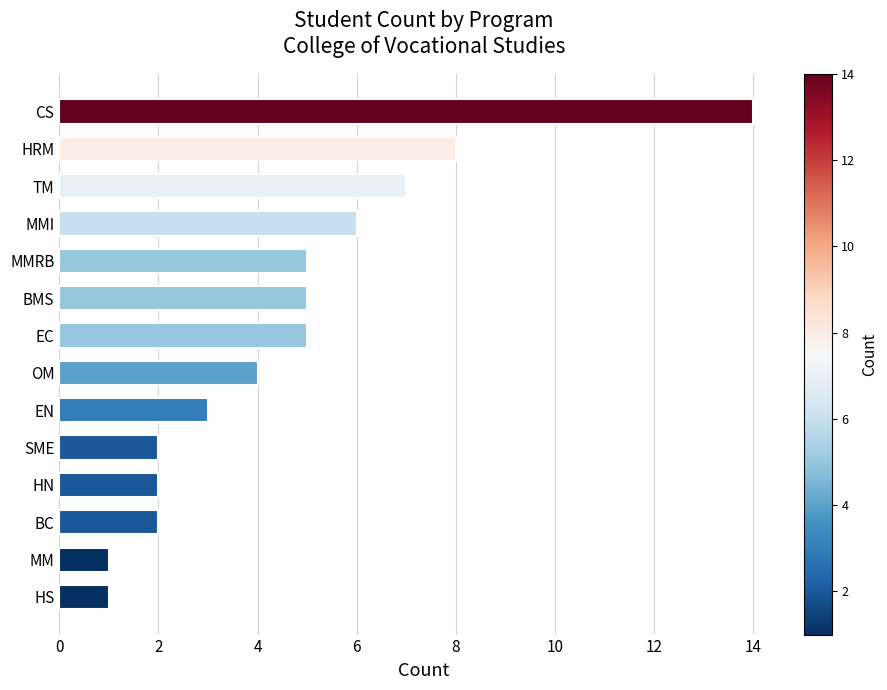

Reading bottom to top, extract all data points from this chart.

HS=1	MM=1	BC=2	HN=2	SME=2	EN=3	OM=4	EC=5	BMS=5	MMRB=5	MMI=6	TM=7	HRM=8	CS=14